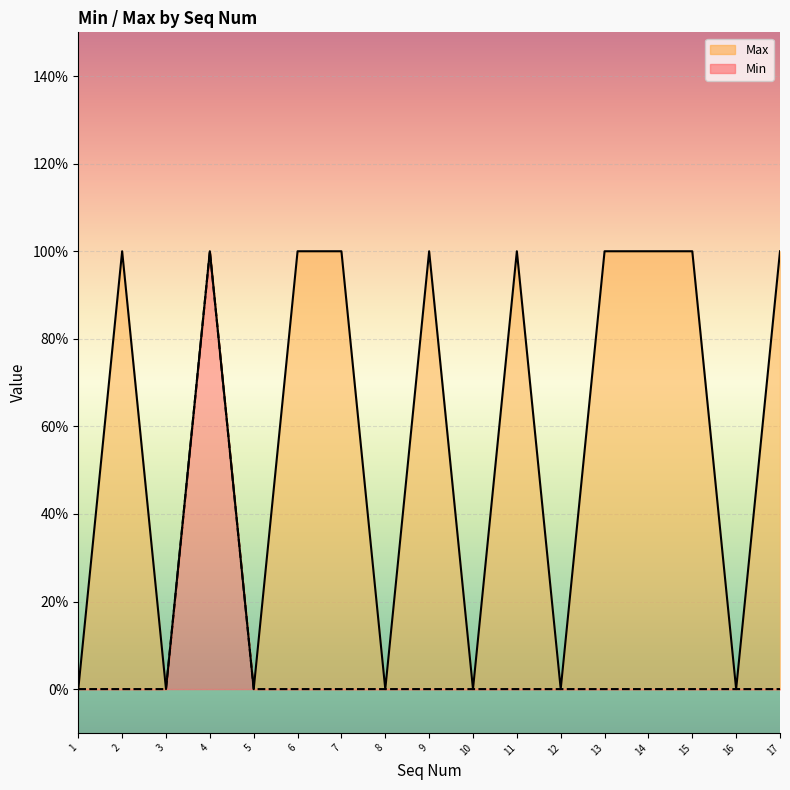

Is the value of Max at 17 greater than the value of Min at 1?

Yes